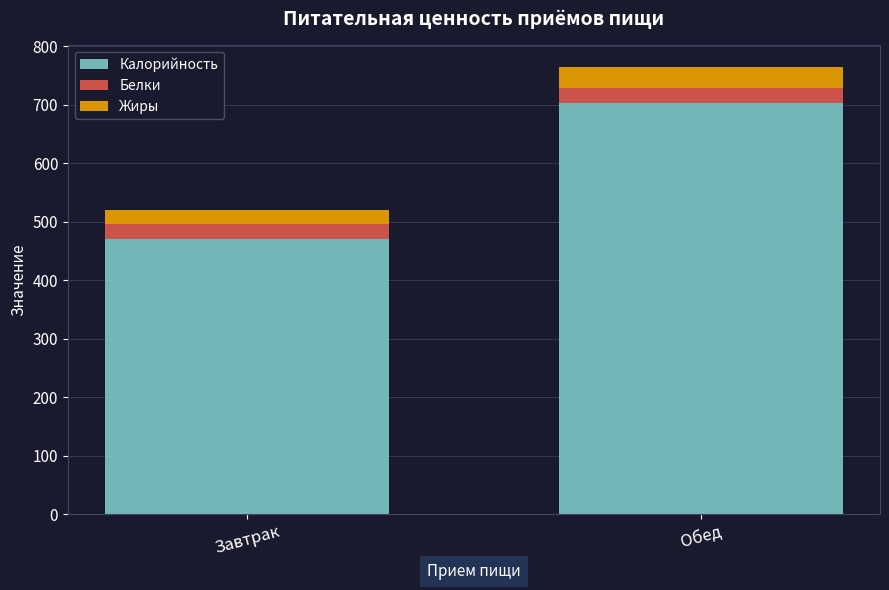

Are the bars horizontal?

No